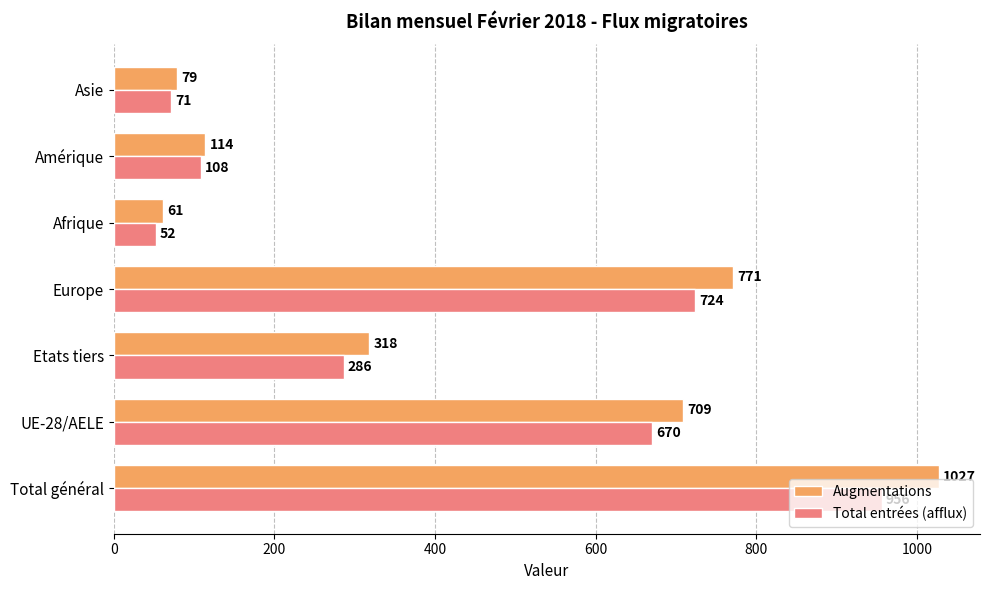

Is it true that Total entrées (afflux) equals 956 at Total général?

True